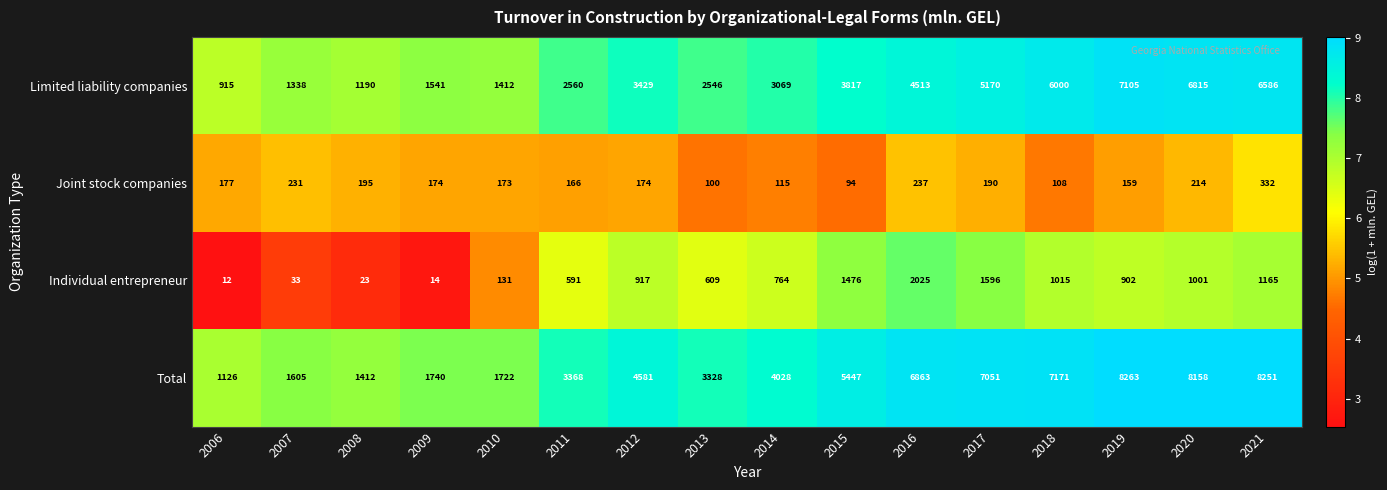

What is the total value across all series at 2008?

2820